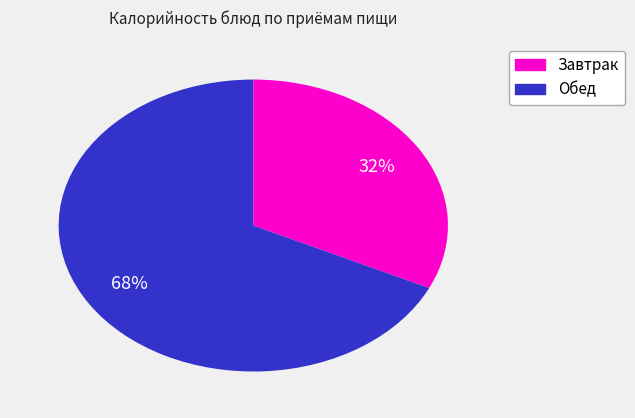

Does any single category account for the majority?

Yes